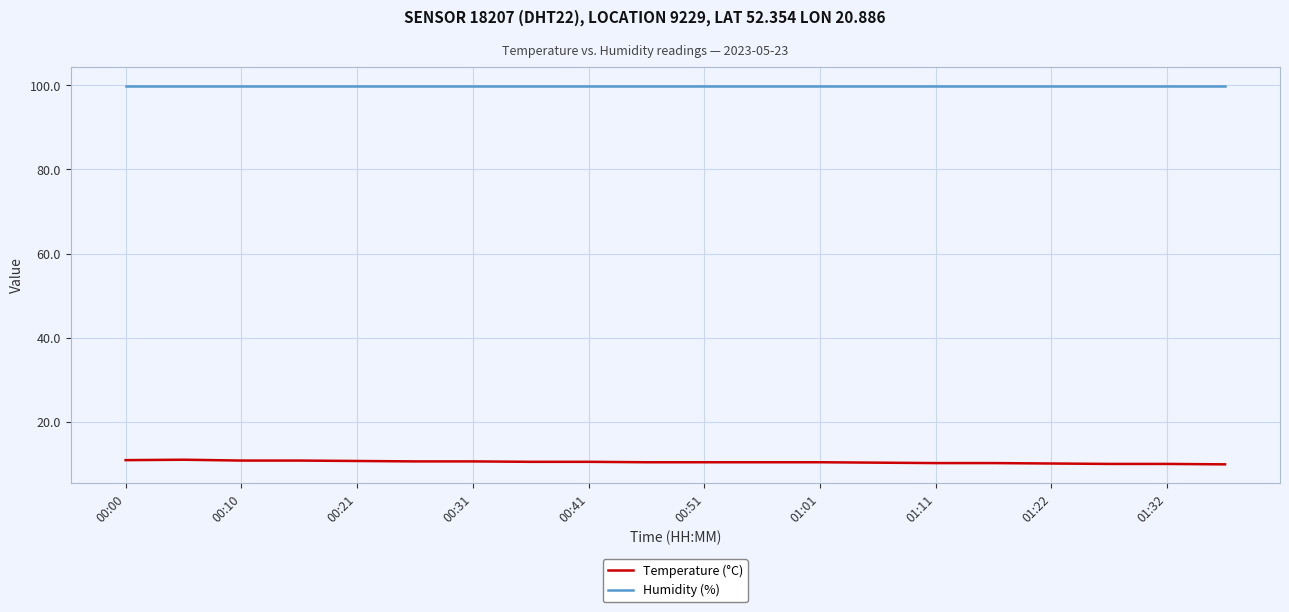

True or false: Humidity (%) and Temperature (°C) cross at least once.

False